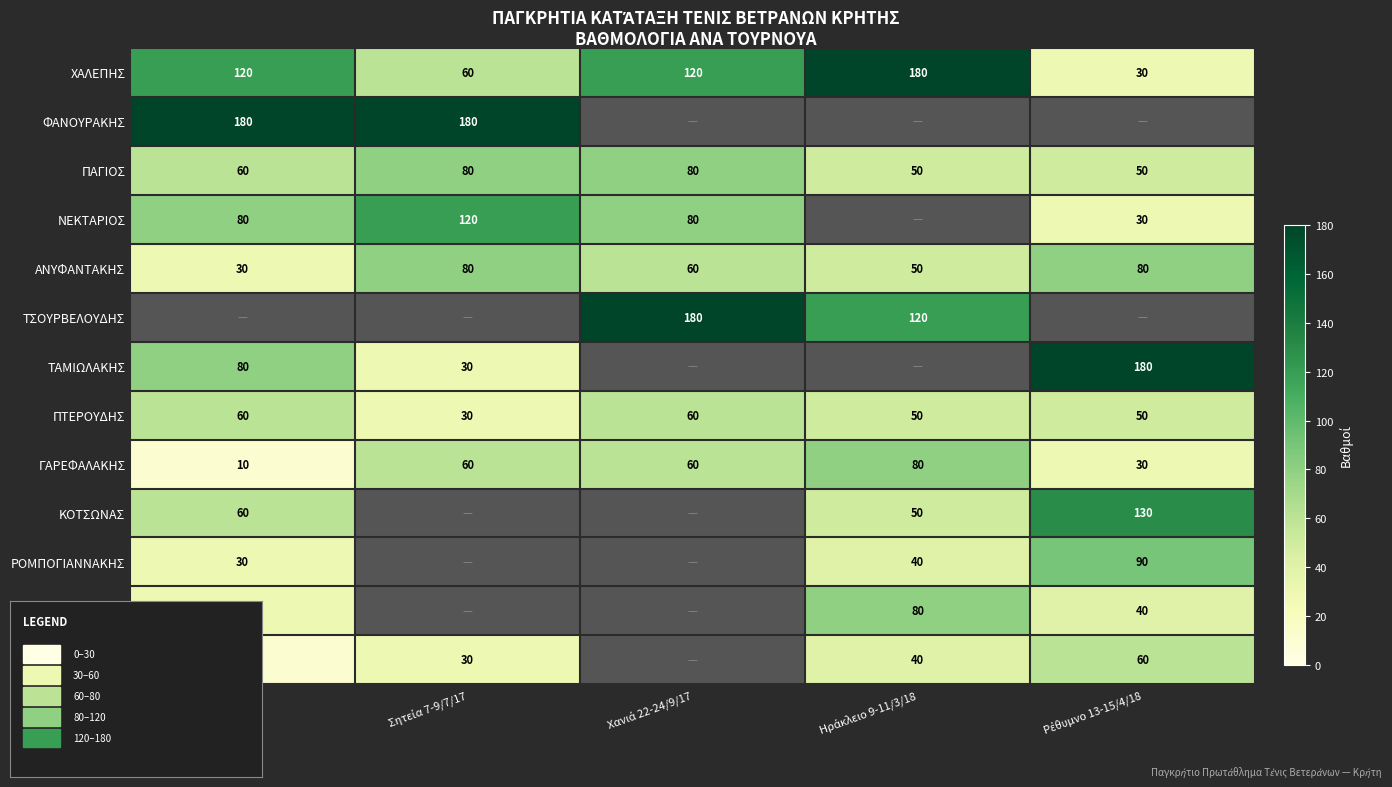

Which series has the largest range (max minus min)?

ΧΑΛΕΠΗΣ